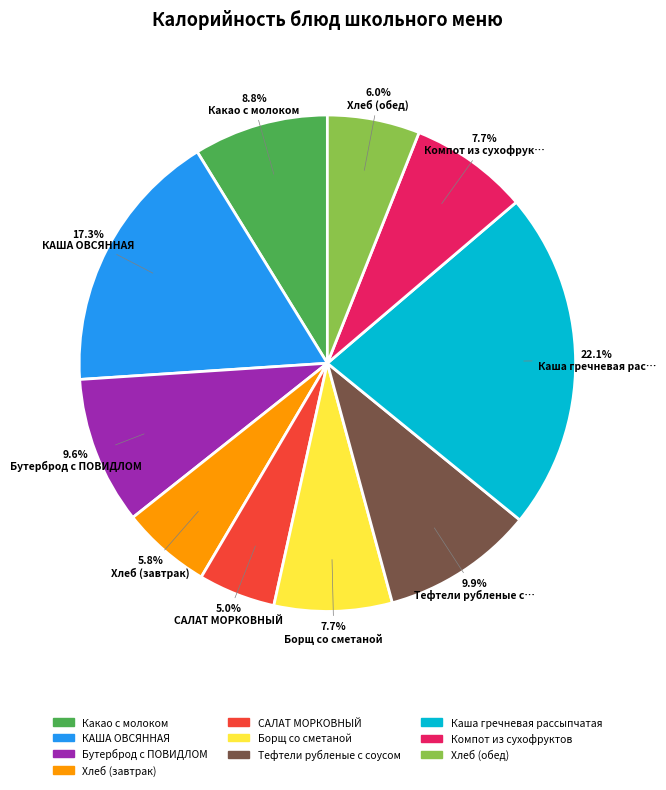

Count the number of slices in the pie.

10